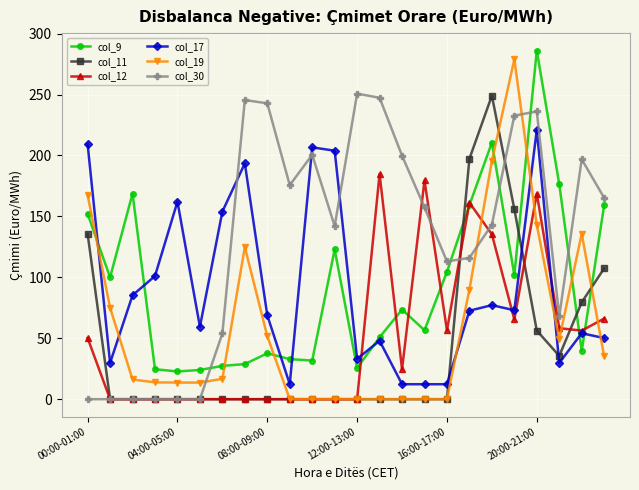

Which series has the largest total across all categories?

col_30